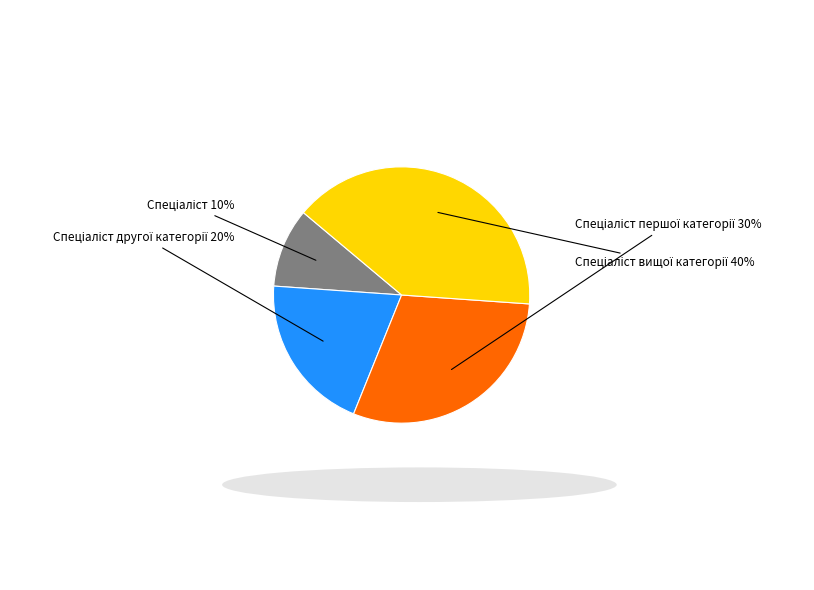

To the nearest percent, what is the difference between the largest and smallest slice percentages?

30%